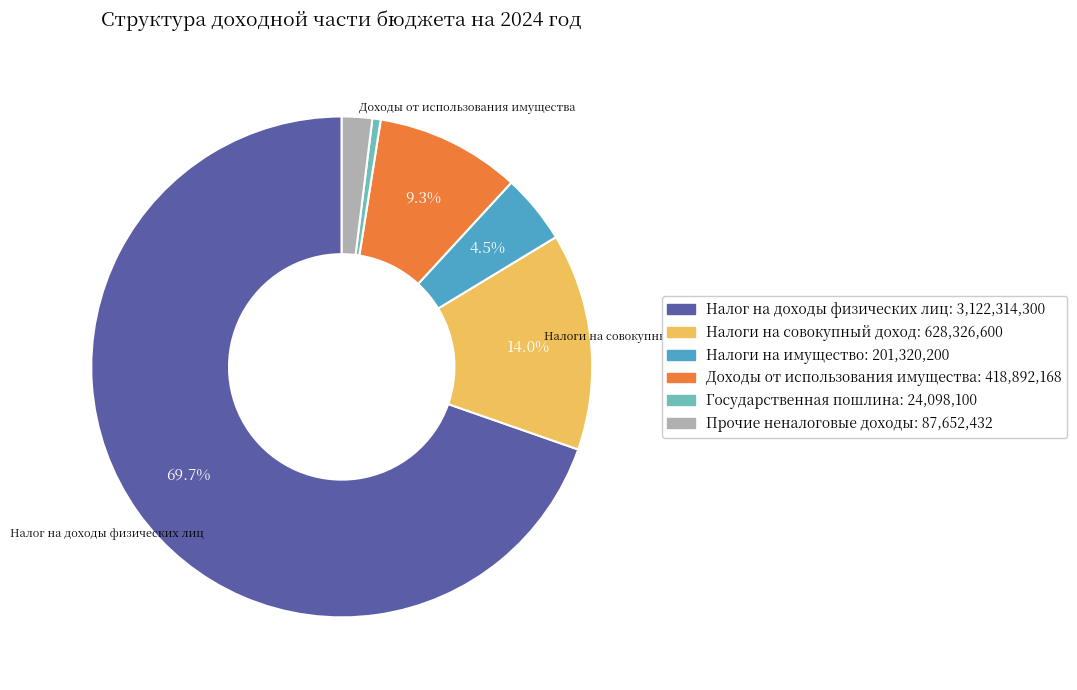

To the nearest percent, what is the difference between the Налоги на имущество and Налог на доходы физических лиц slice percentages?

65%